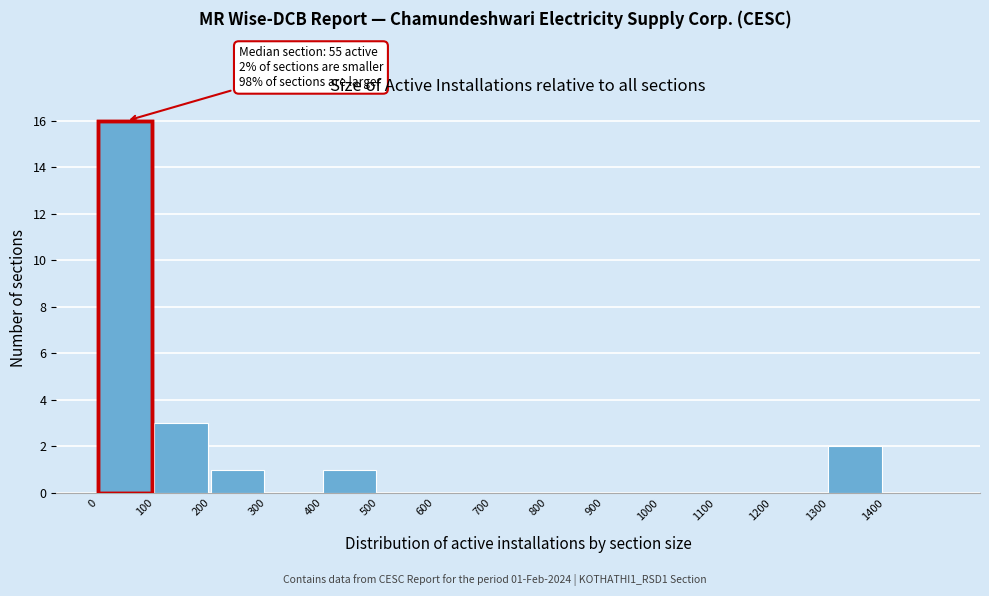

Which range on the x-axis has the tallest bar?

0 to 100